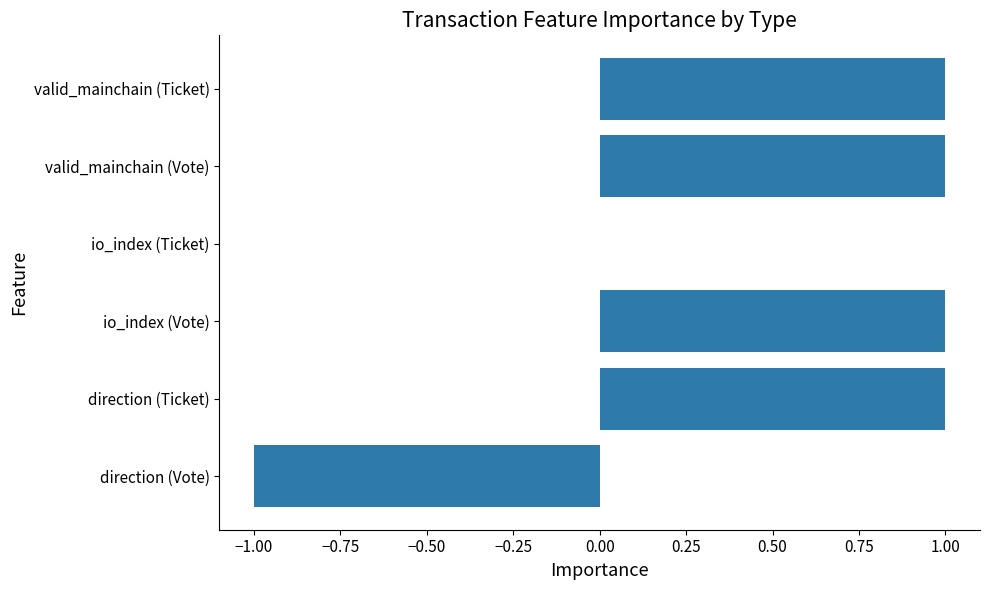

Are the bars horizontal?

Yes